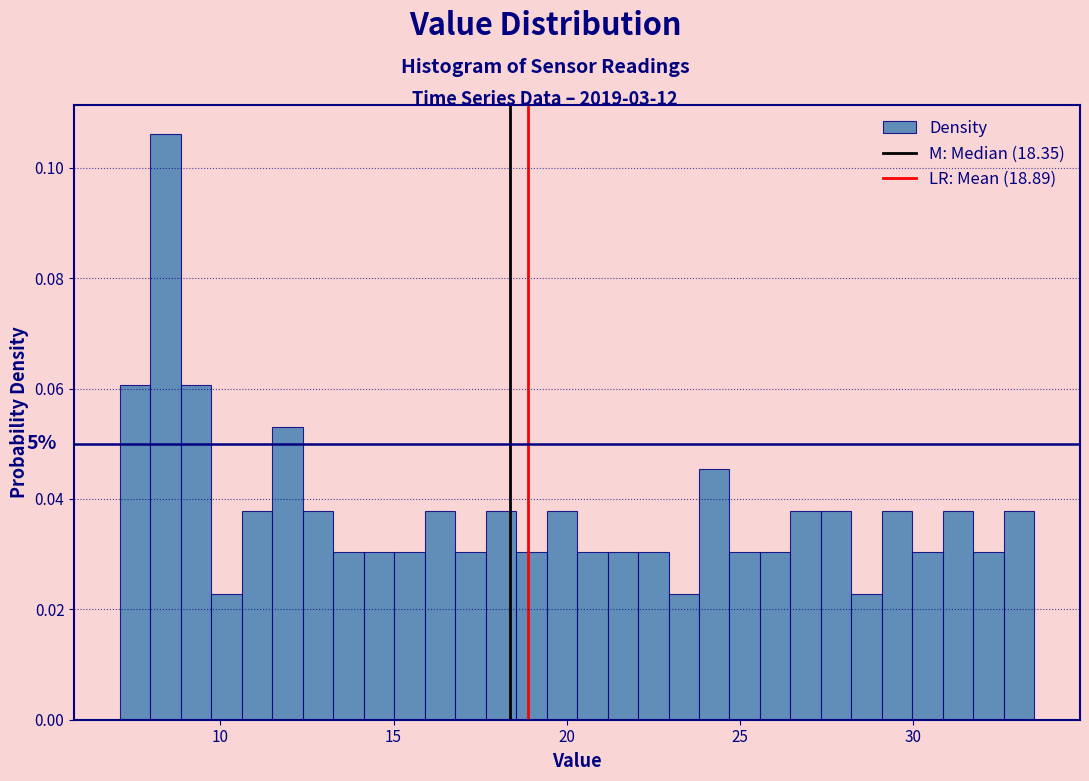

Read against the x-axis, roughly where is the centre of the tallest bar?

8.5